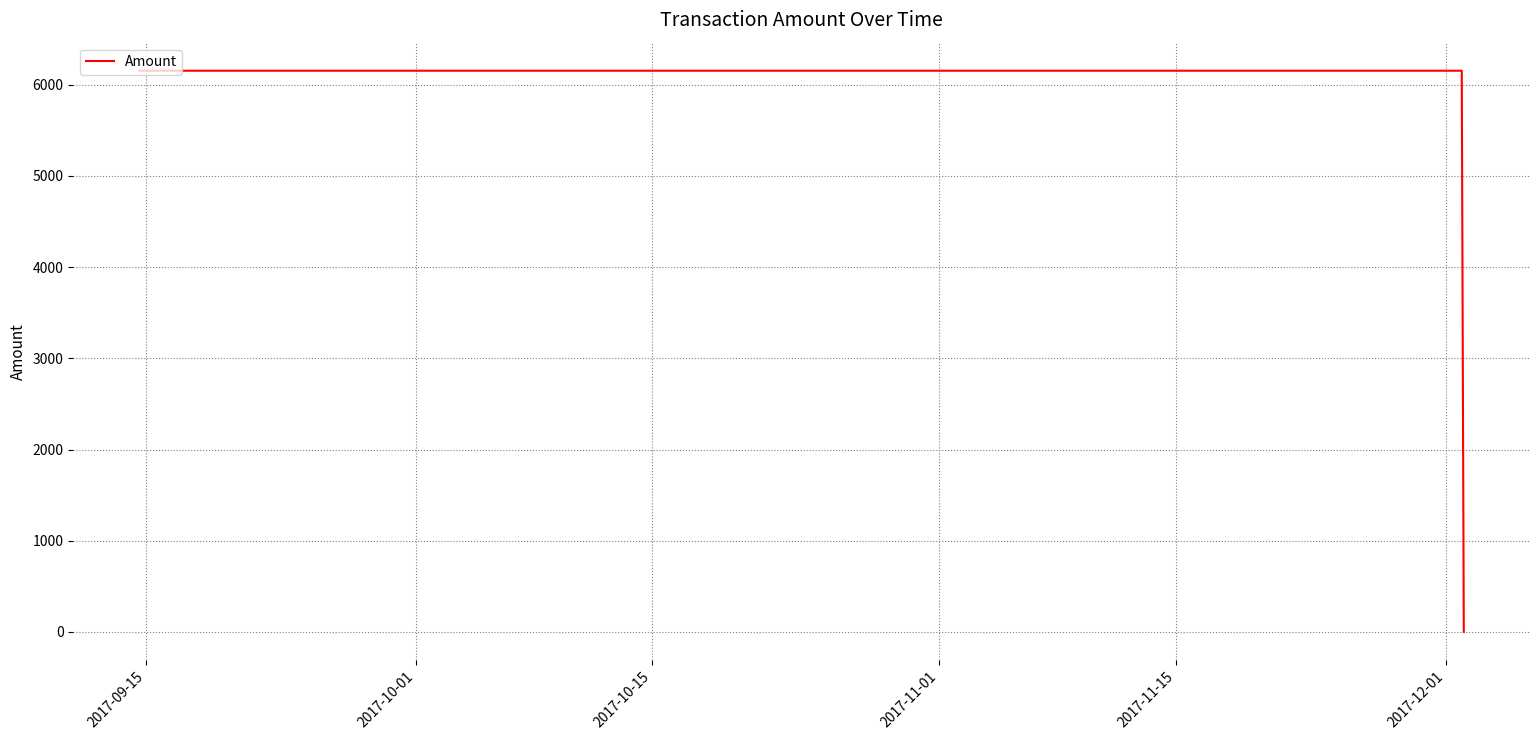

What is the greatest value displayed?

6152.4